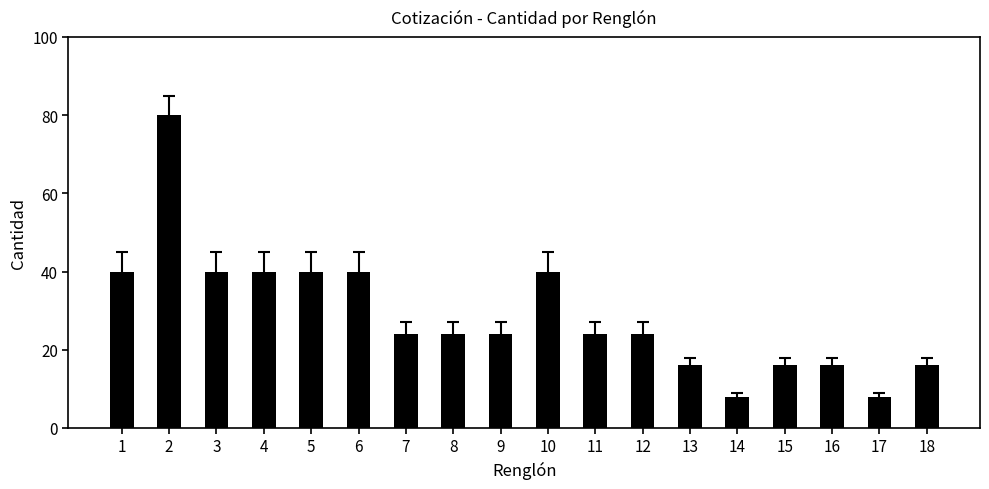

How many distinct data groups are displayed?

1